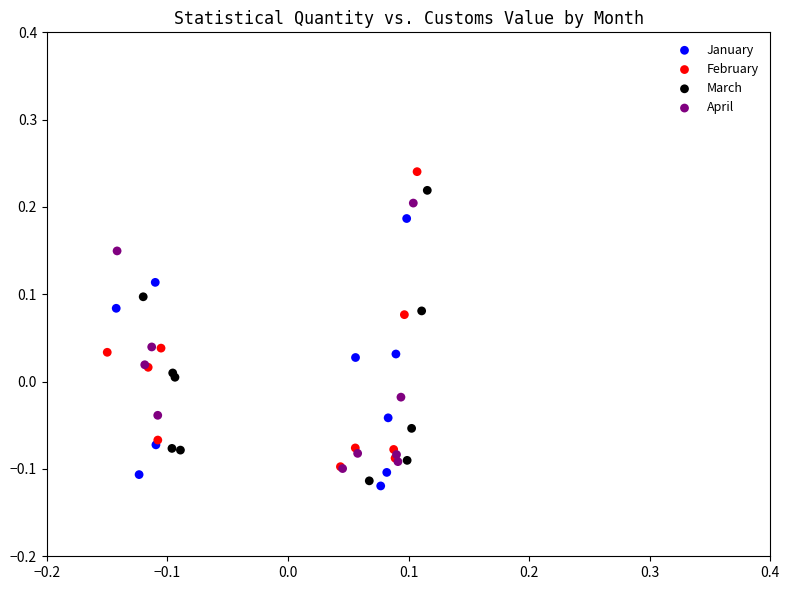

Which series has the widest spread of Y values?

February